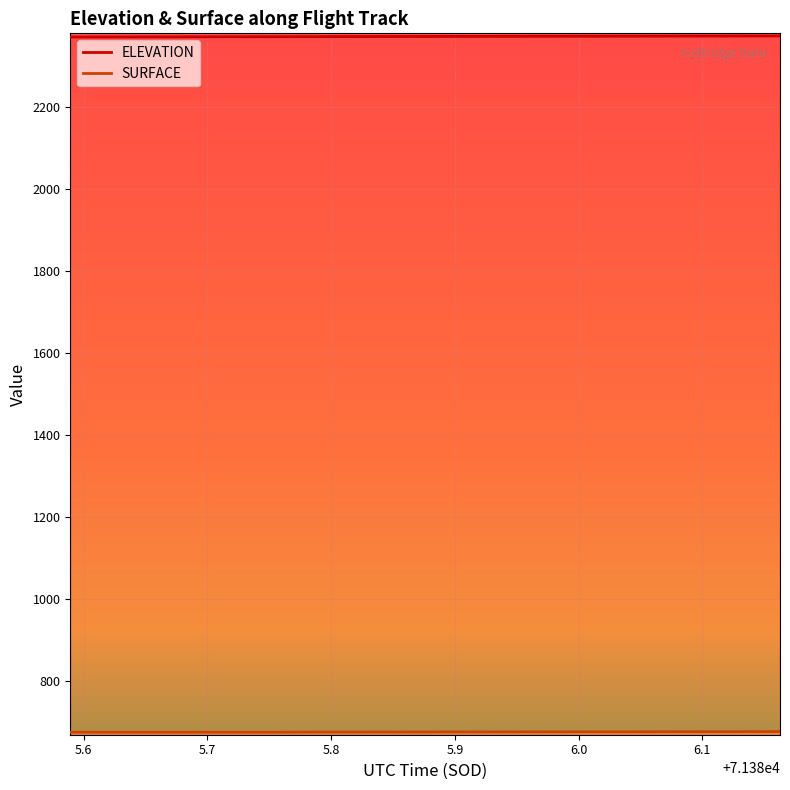

Is it true that SURFACE equals 883.7 at 71385.7121?

False